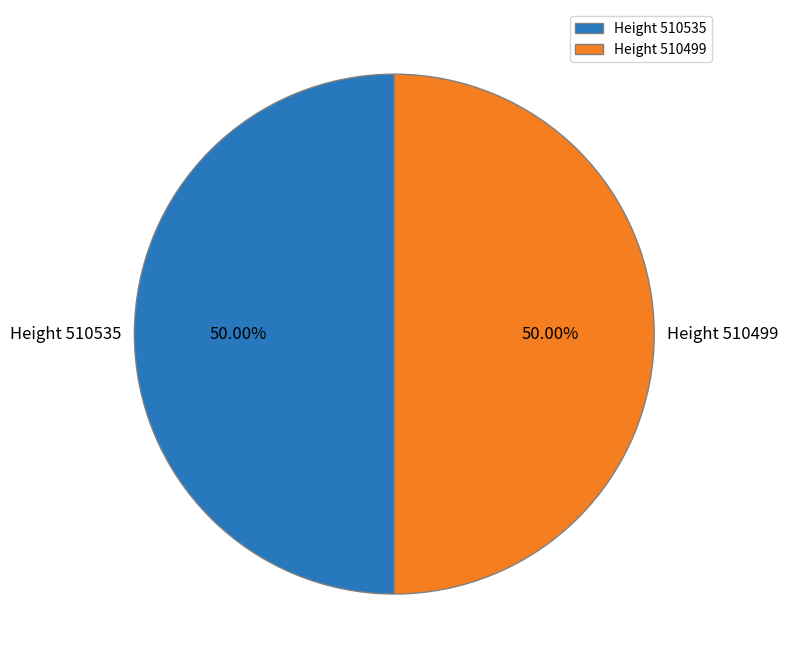

To the nearest percent, what portion does Height 510535 represent?

50%